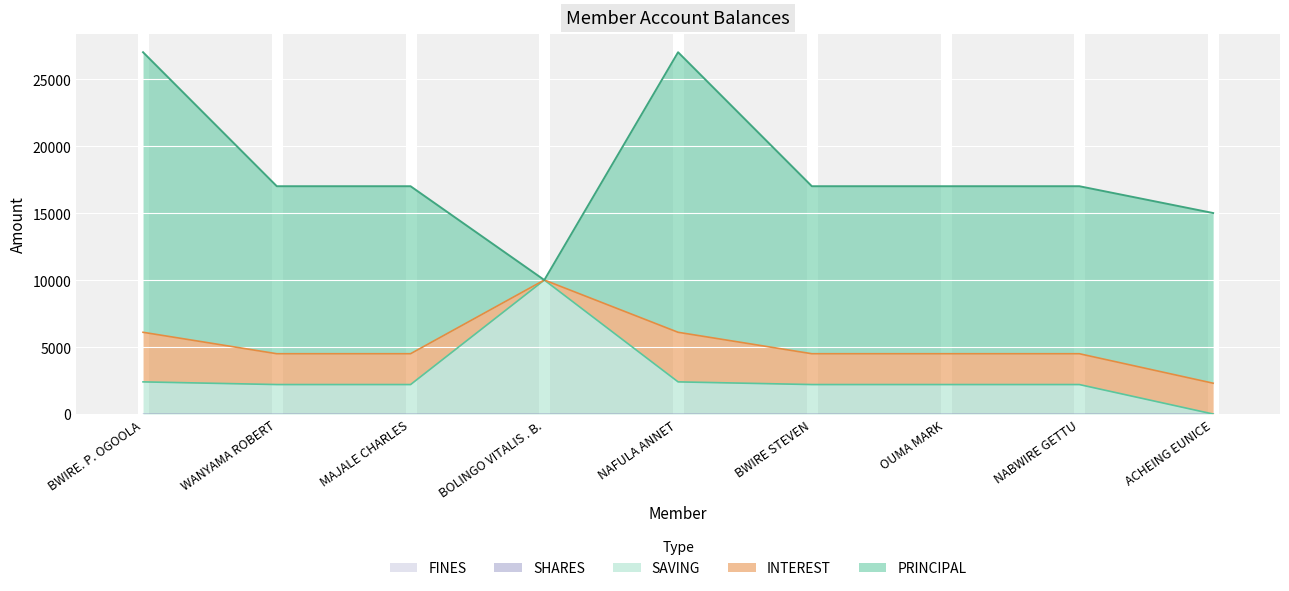

Which series has the largest total across all categories?

PRINCIPAL